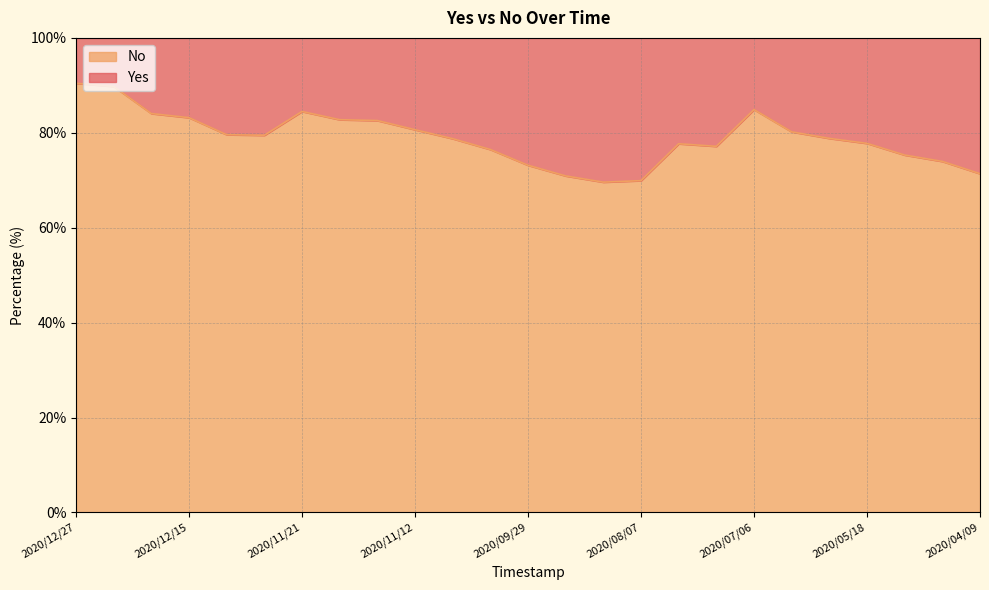

What is the difference between the values at 2020/05/18 and 2020/05/02?

3.8